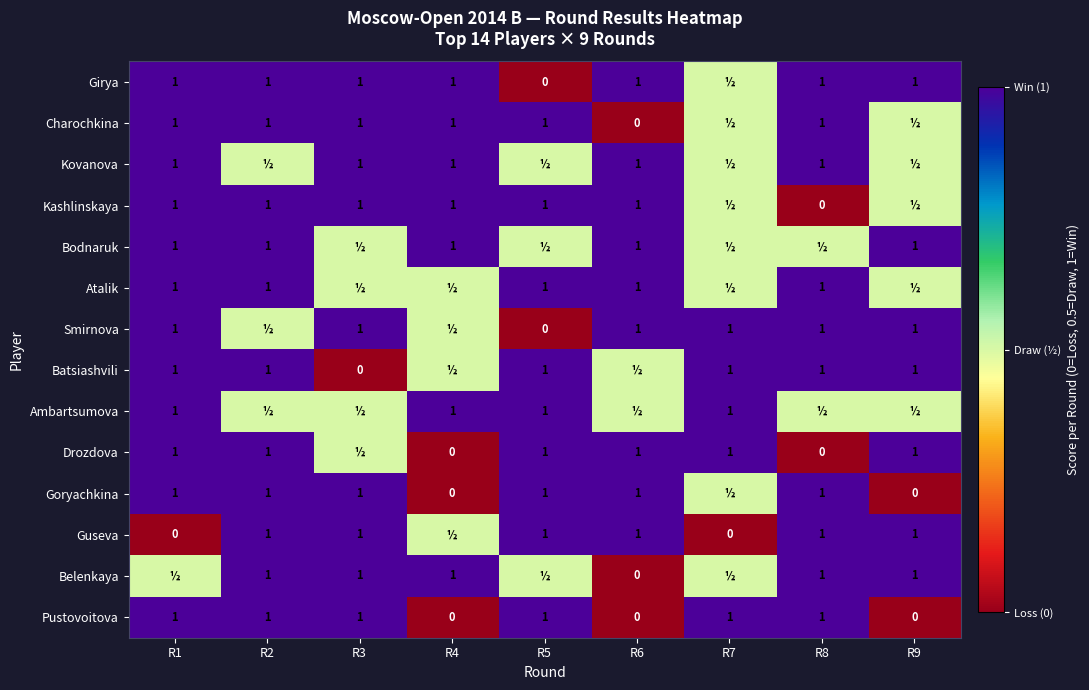

What value does the Pustovoitova series have at R3?

1.0